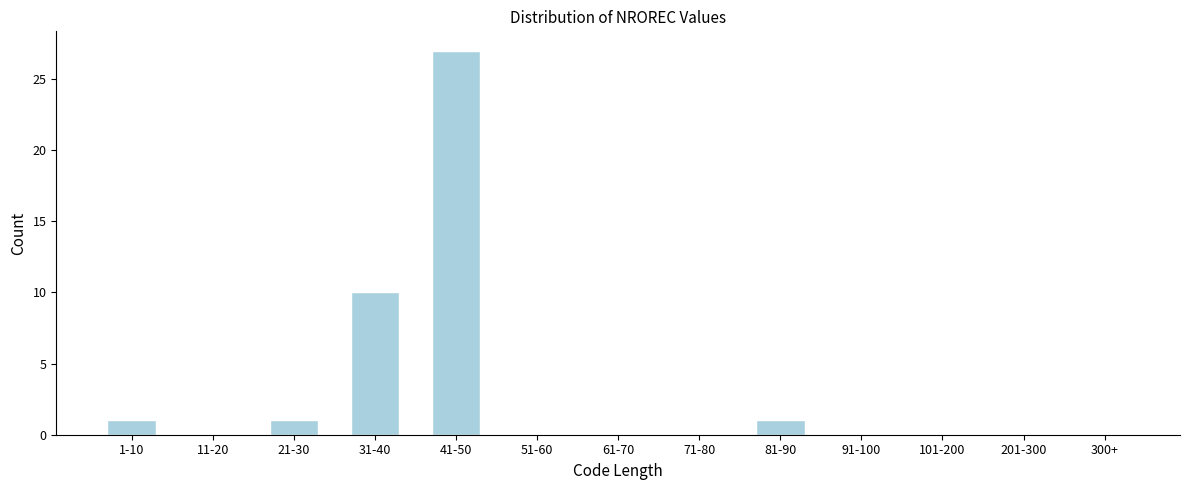

Reading right to left, extract all data points from this chart.

300+=0	201-300=0	101-200=0	91-100=0	81-90=1	71-80=0	61-70=0	51-60=0	41-50=27	31-40=10	21-30=1	11-20=0	1-10=1